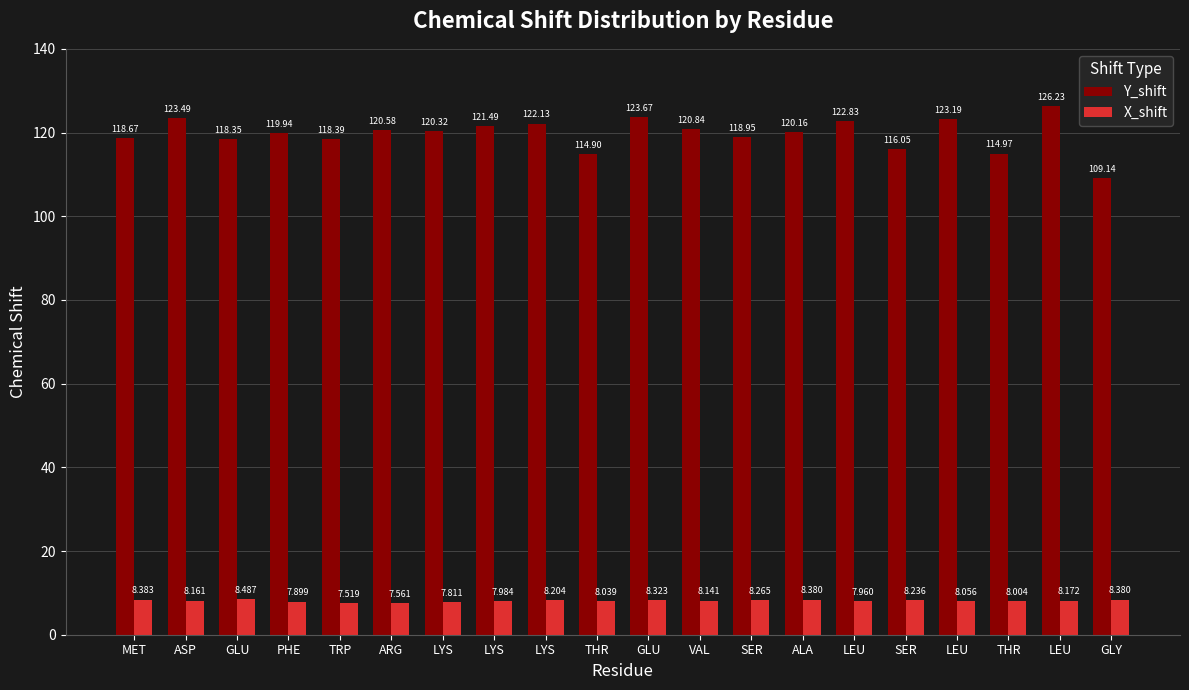

What are all the series names shown in the legend?

Y_shift, X_shift